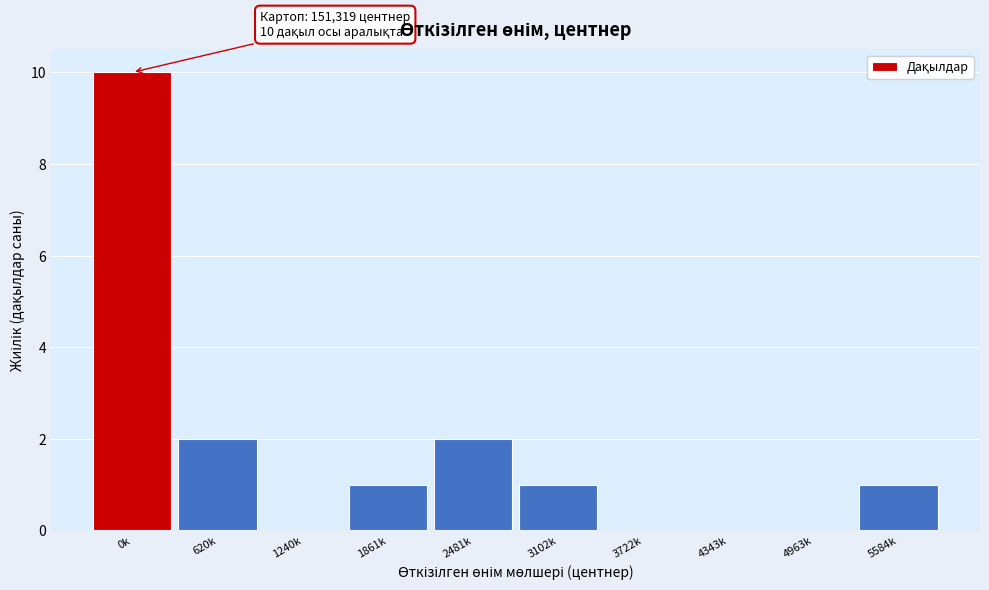

Reading left to right, what are all the values shown in this chart?

0k=10	620k=2	1240k=0	1861k=1	2481k=2	3102k=1	3722k=0	4343k=0	4963k=0	5584k=1